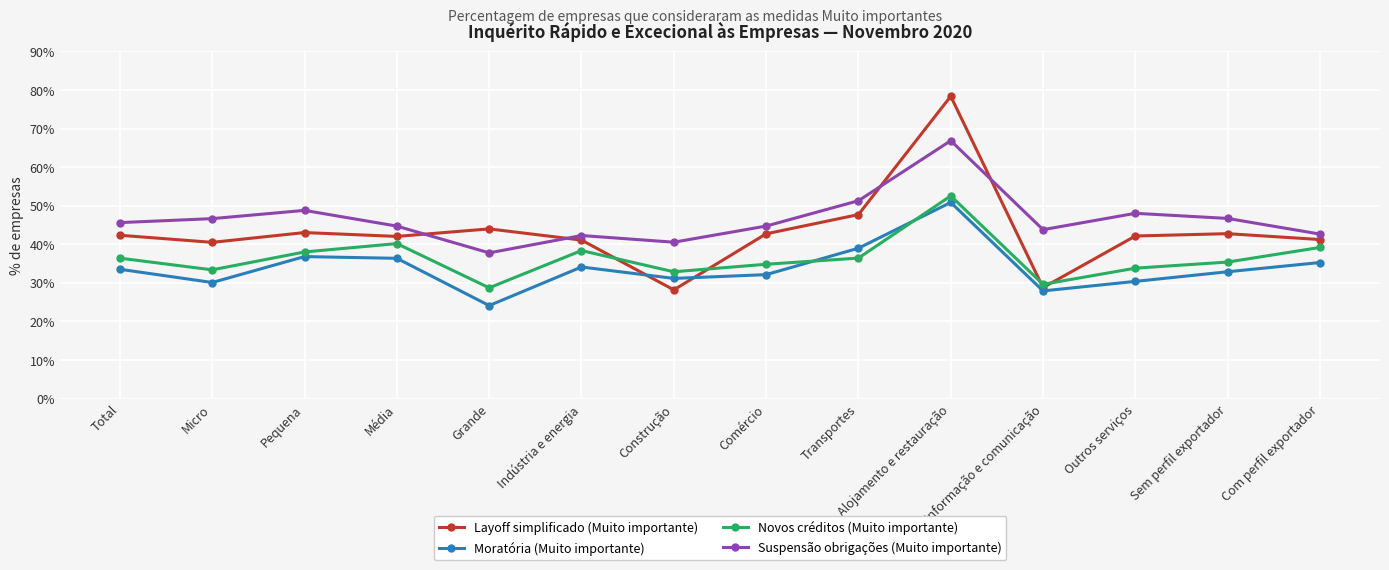

At which category does the chart reach its minimum across all series?

Grande